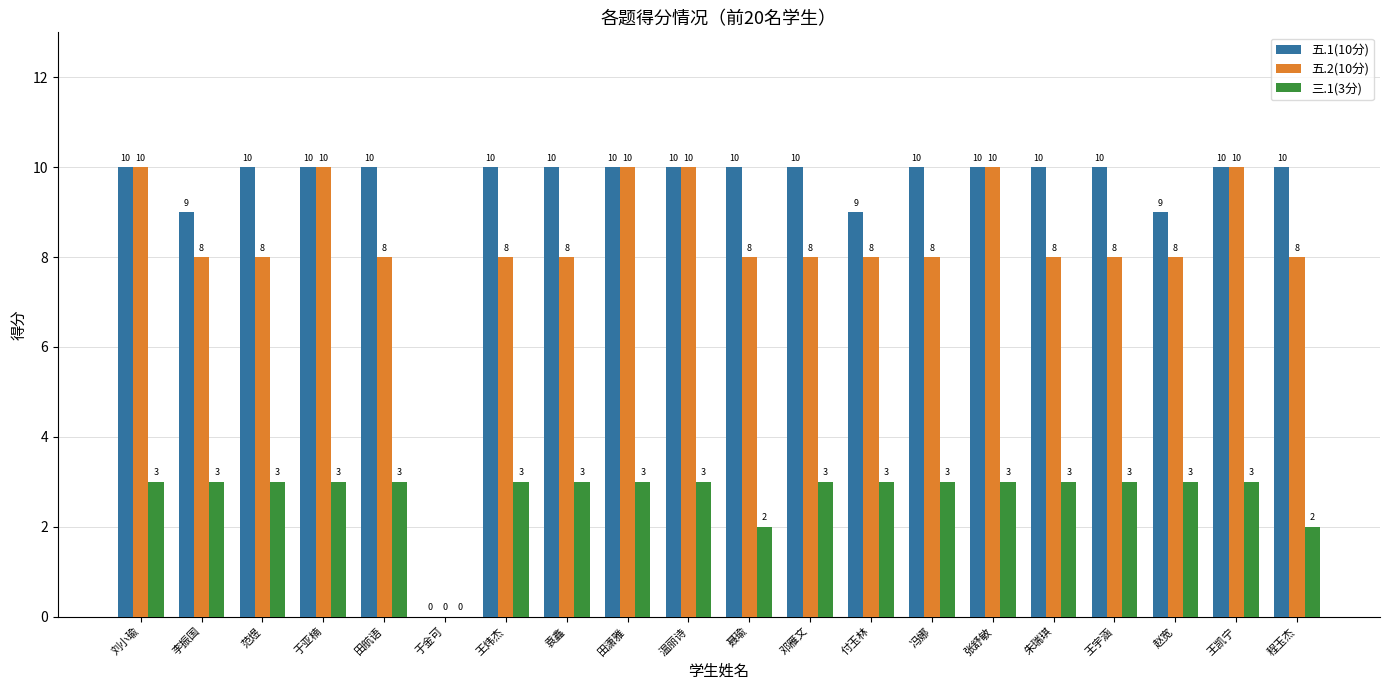

Reading right to left, what are all the values shown in this chart?

五.1(10分): 10	10	9	10	10	10	10	9	10	10	10	10	10	10	0	10	10	10	9	10
五.2(10分): 8	10	8	8	8	10	8	8	8	8	10	10	8	8	0	8	10	8	8	10
三.1(3分): 2	3	3	3	3	3	3	3	3	2	3	3	3	3	0	3	3	3	3	3